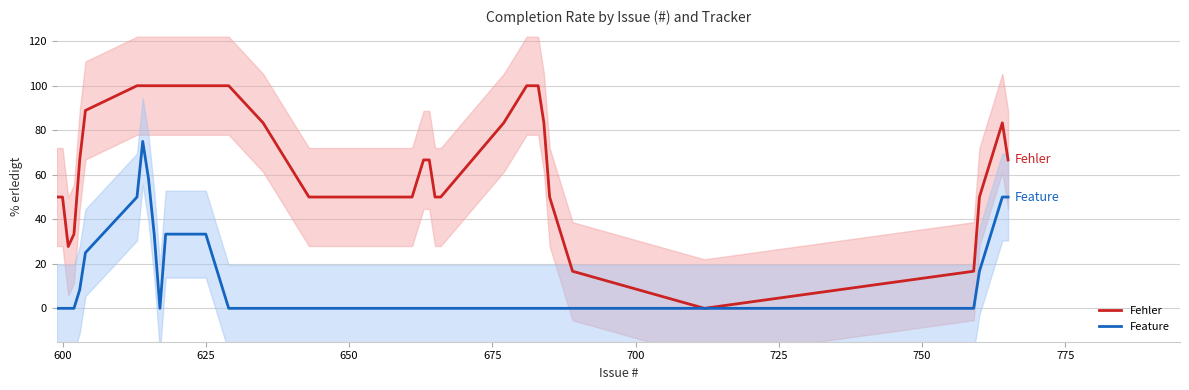

List the series in order of their peak value, highest first.

Fehler, Feature